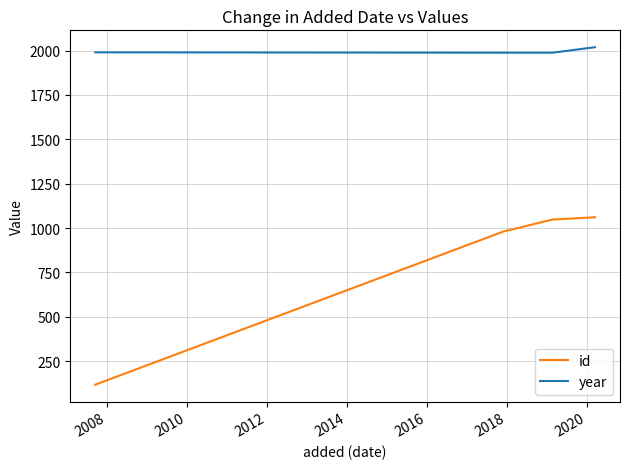

What is the difference between the maximum and minimum values in the id series?

943